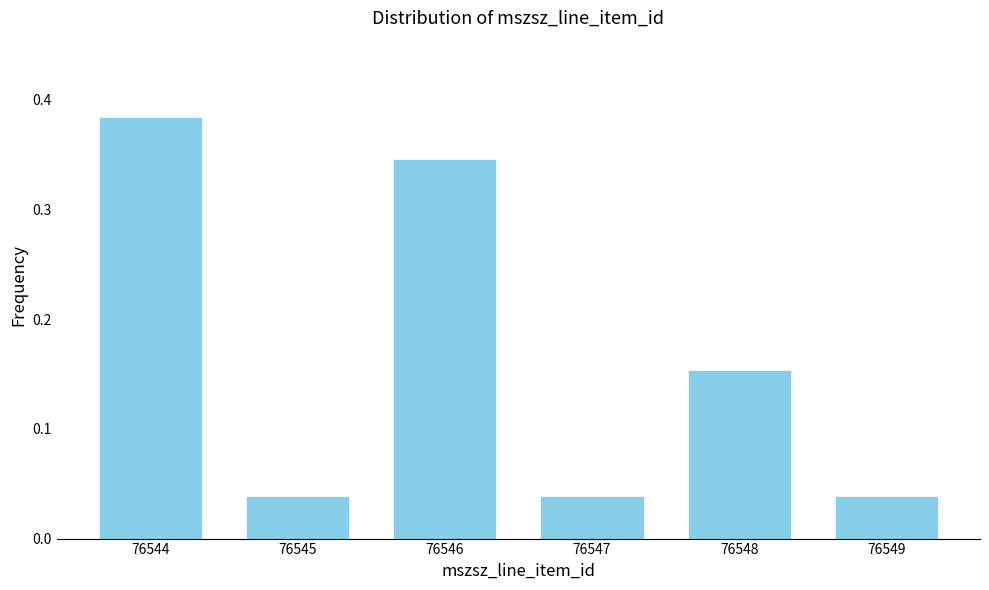

Is it true that the value at 76544 is 0.5?

False